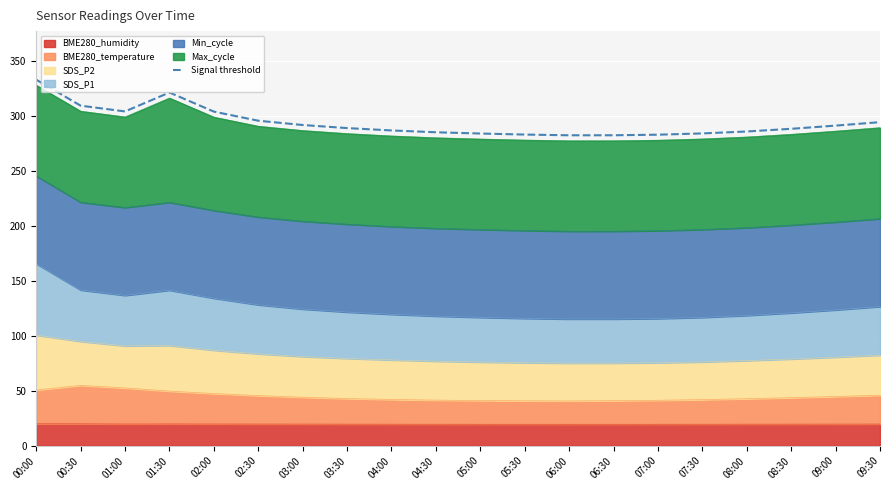

Between 01:00 and 05:00, which is larger?

01:00